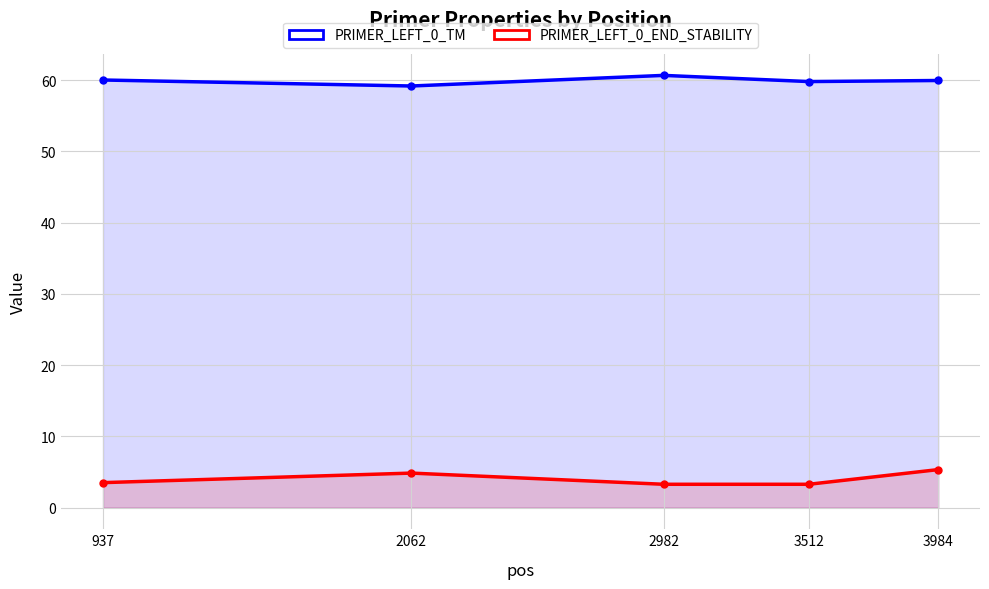

How many lines are shown in the chart?

2